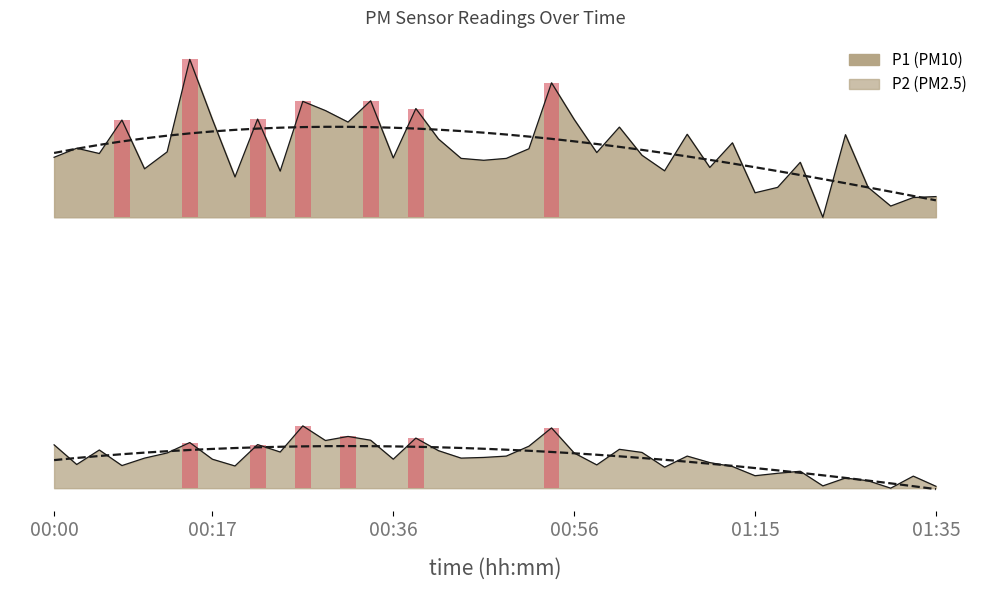

How many positive values does the P2 series have?

39